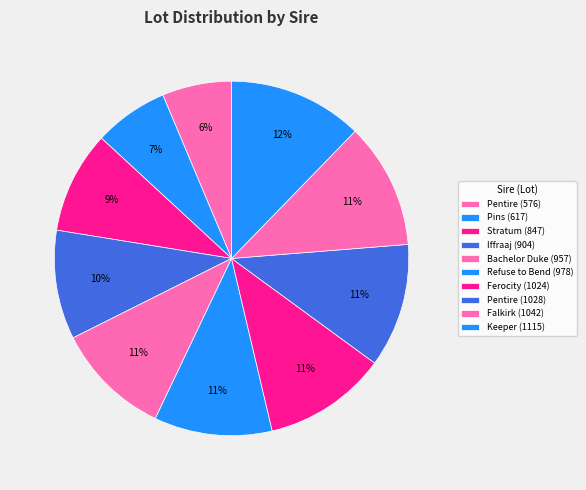

To the nearest percent, what is the difference between the Ferocity (1024) and Refuse to Bend (978) slice percentages?

1%